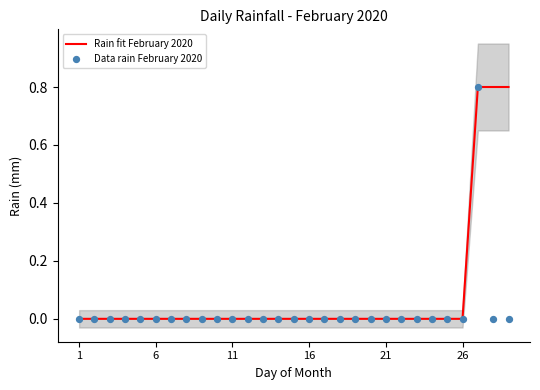

What is the highest value of the Rain fit February 2020 series?

0.8